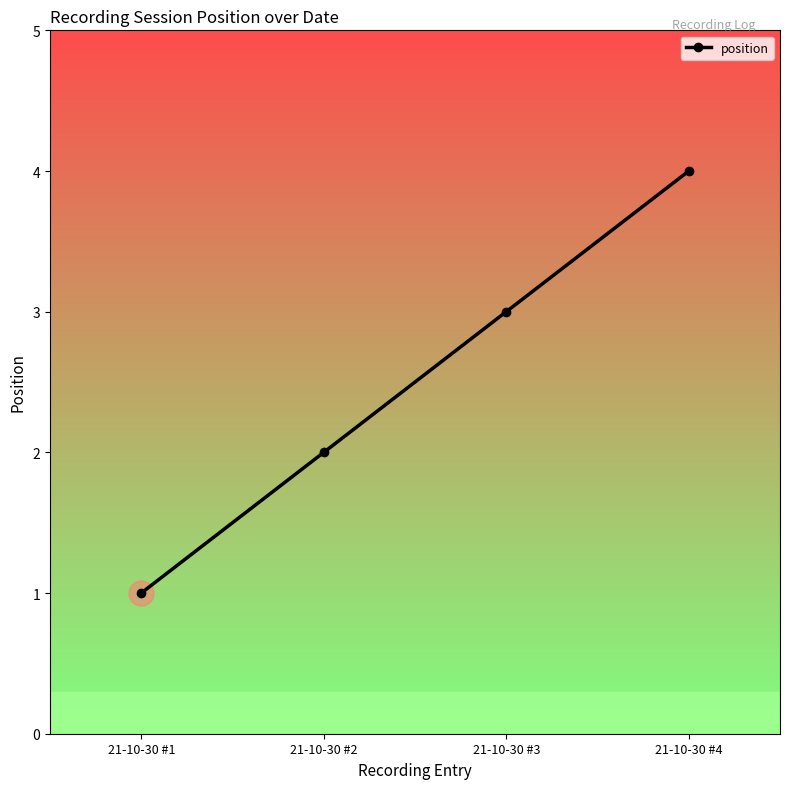

How many categories are shown in the chart?

4